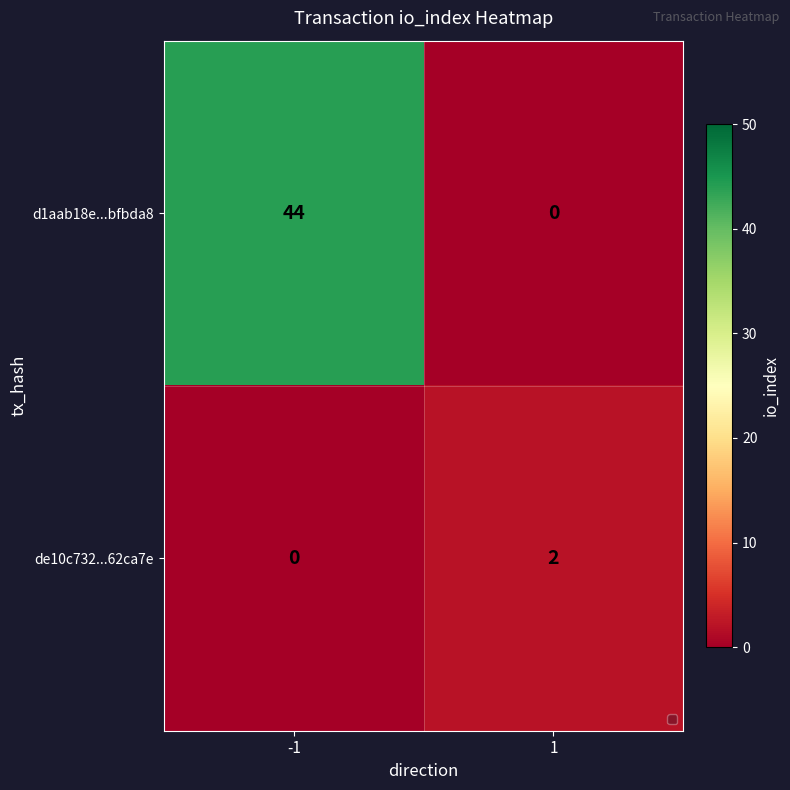

What is the maximum value shown in the chart?

44